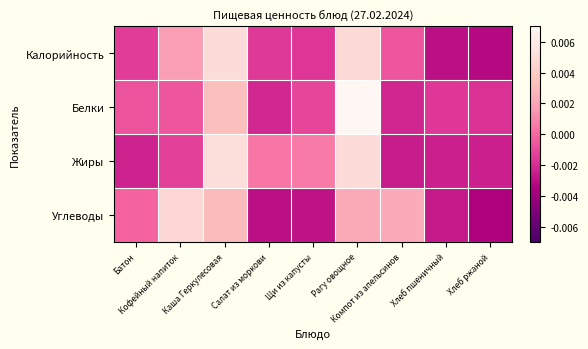

Reading left to right, list all the values displayed in this chart.

Калорийность: Батон=-0.0	Кофейный напиток=0.0	Каша Геркулесовая=0.0	Салат из моркови=-0.0	Щи из капусты=-0.0	Рагу овощное=0.0	Компот из апельсинов=-0.0	Хлеб пшеничный=-0.0	Хлеб ржаной=-0.0
Белки: Батон=-0.0	Кофейный напиток=-0.0	Каша Геркулесовая=0.0	Салат из моркови=-0.0	Щи из капусты=-0.0	Рагу овощное=0.0	Компот из апельсинов=-0.0	Хлеб пшеничный=-0.0	Хлеб ржаной=-0.0
Жиры: Батон=-0.0	Кофейный напиток=-0.0	Каша Геркулесовая=0.0	Салат из моркови=0.0	Щи из капусты=0.0	Рагу овощное=0.0	Компот из апельсинов=-0.0	Хлеб пшеничный=-0.0	Хлеб ржаной=-0.0
Углеводы: Батон=-0.0	Кофейный напиток=0.0	Каша Геркулесовая=0.0	Салат из моркови=-0.0	Щи из капусты=-0.0	Рагу овощное=0.0	Компот из апельсинов=0.0	Хлеб пшеничный=-0.0	Хлеб ржаной=-0.0